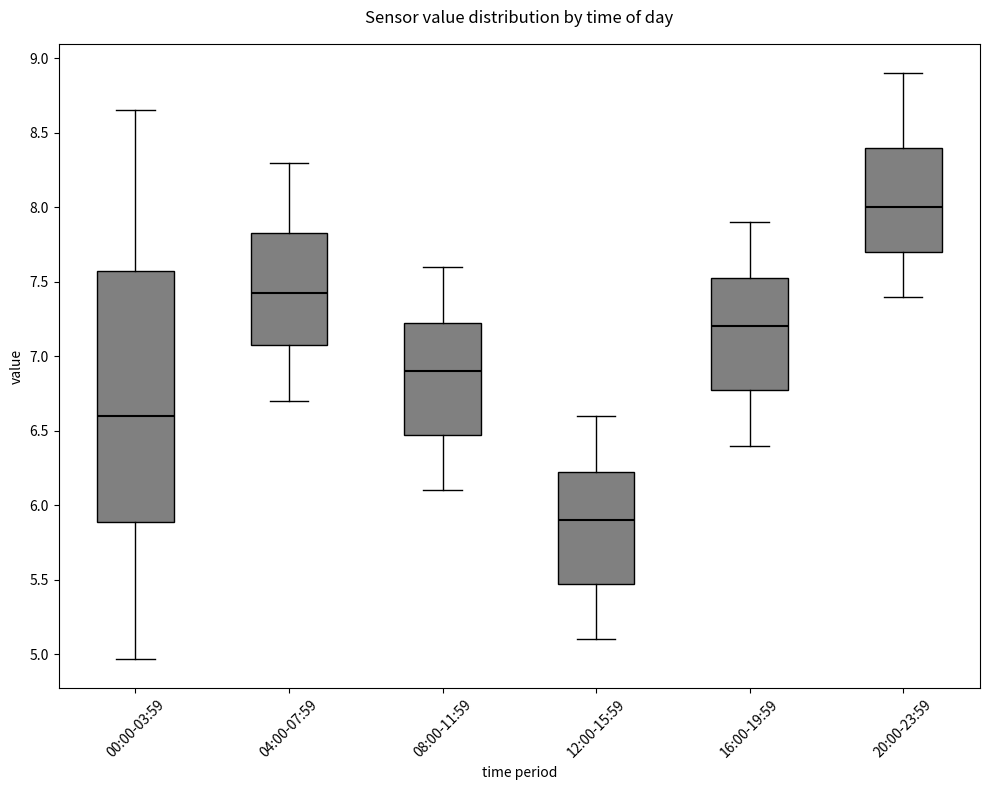

Comparing the boxes themselves (not the whiskers), which one is the tallest?

00:00-03:59